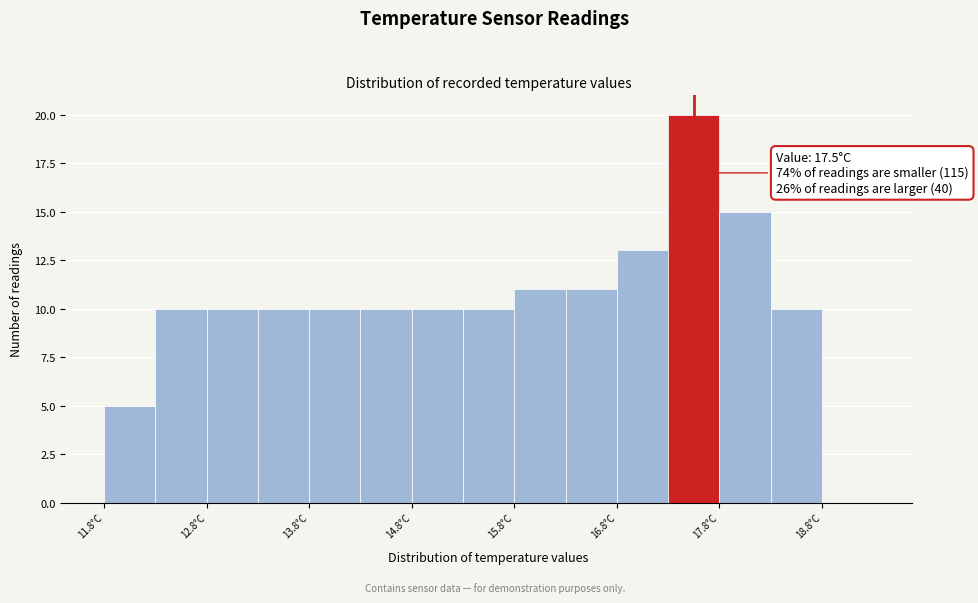

Over which range of the x-axis is the bar tallest?

17.25 to 17.75